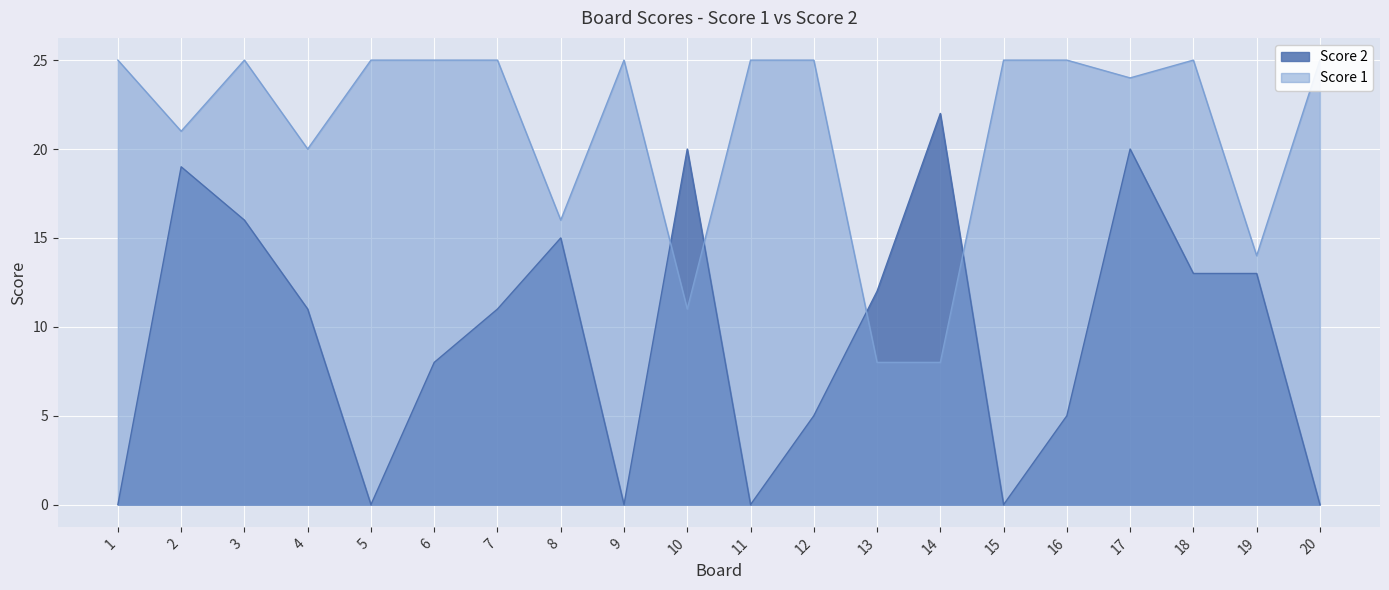

How many lines are shown in the chart?

2